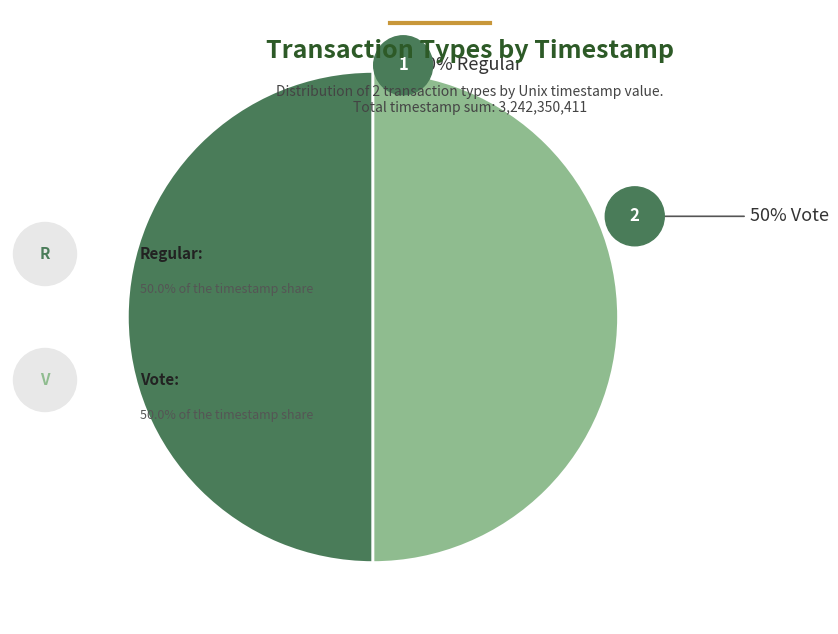

How many segments does this pie chart have?

2